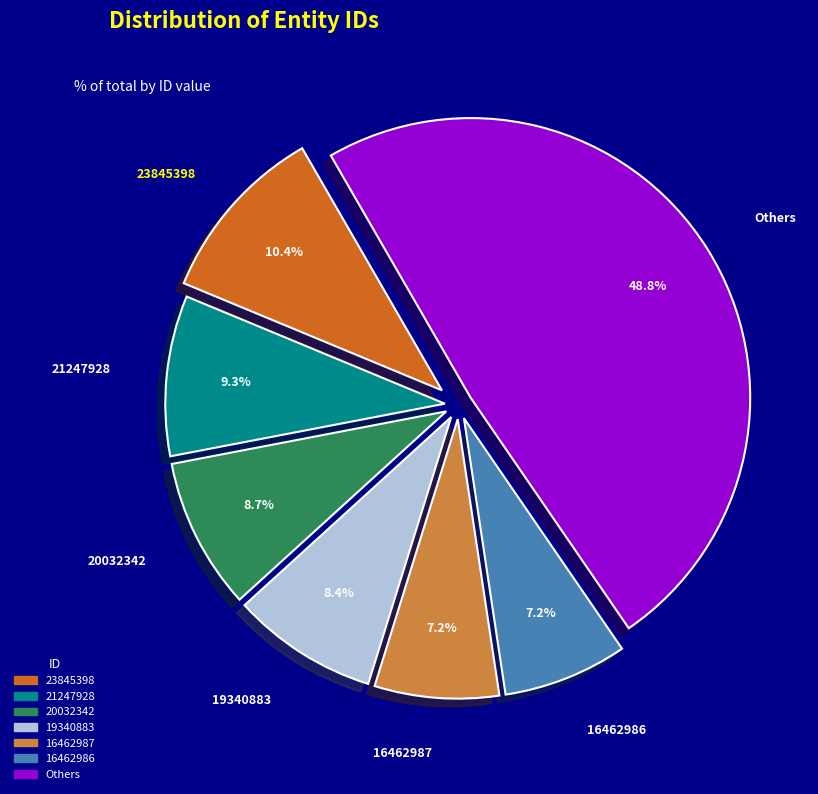

Does any single category account for the majority?

No